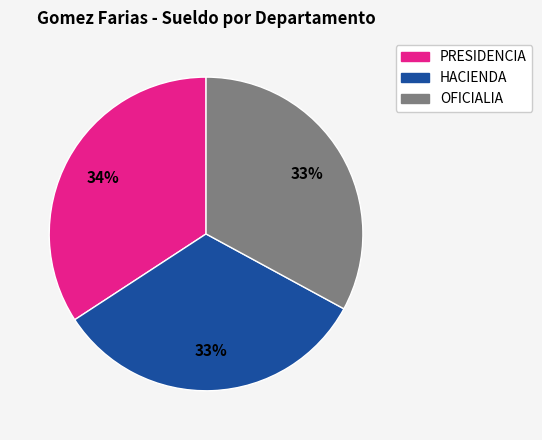

To the nearest percent, what percentage of the pie is HACIENDA?

33%